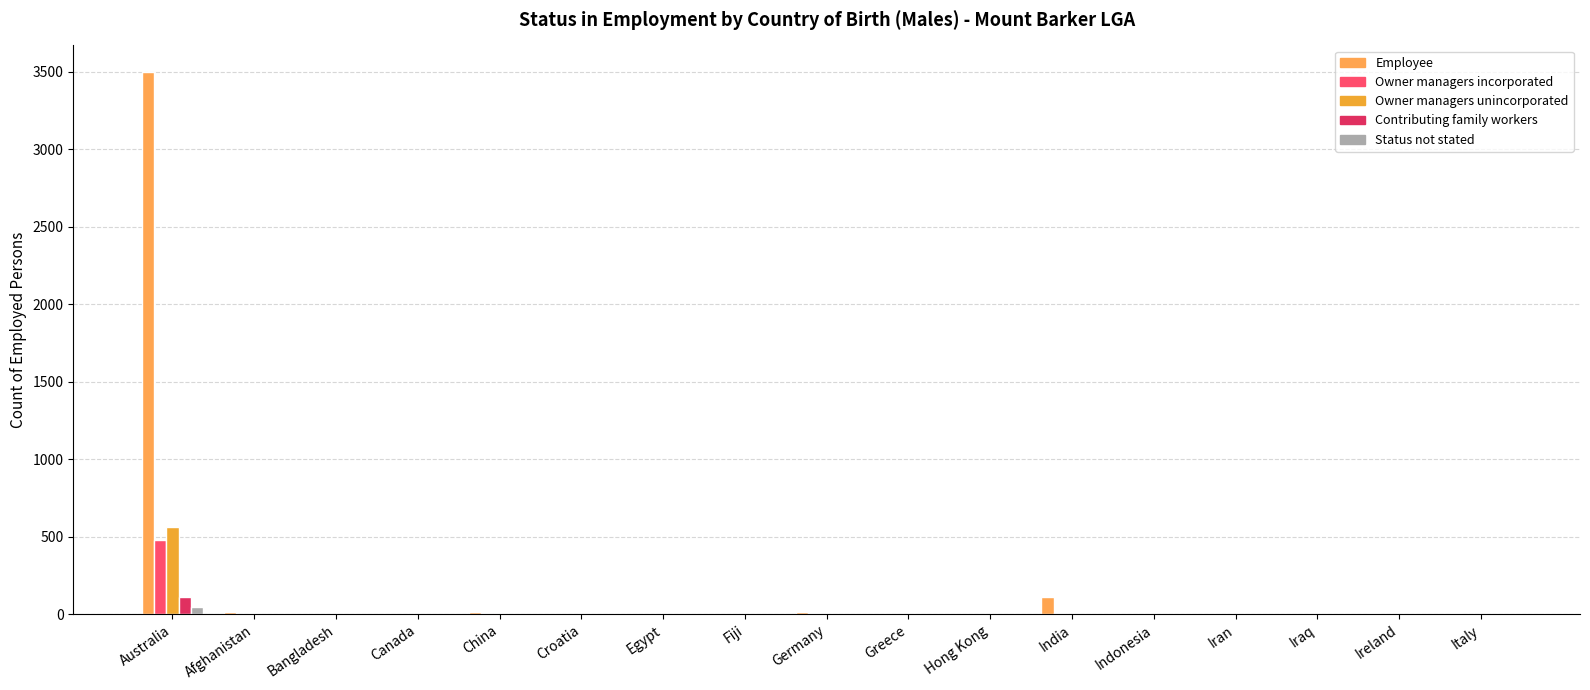

What is the label of the 8th bar from the right?

Greece